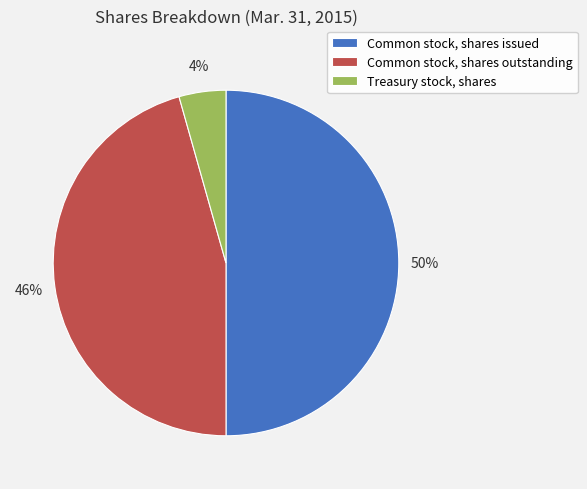

Approximately how many times larger is the value at Treasury stock, shares compared to Common stock, shares outstanding?

0.1